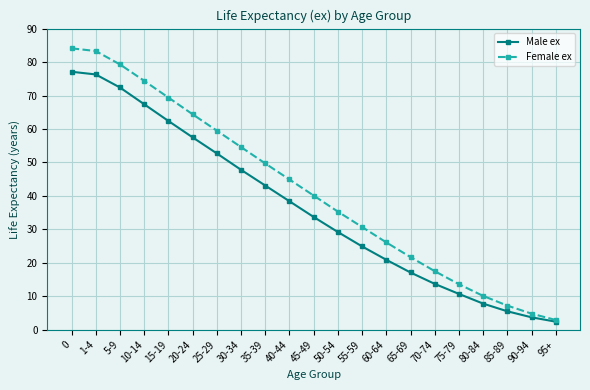

What is the label of the 20th point from the left?

90-94